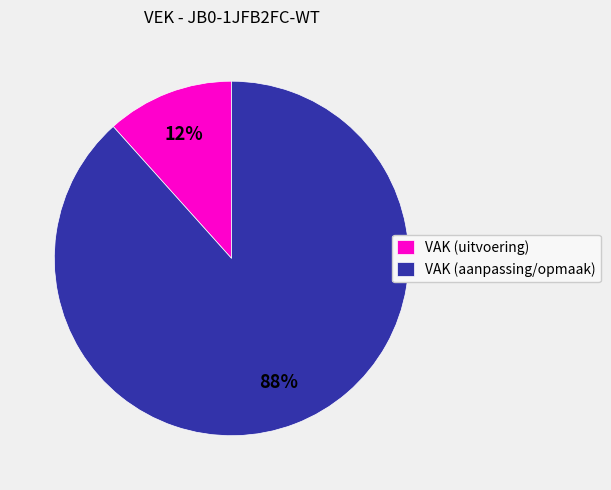

The VAK (aanpassing/opmaak) slice represents 88% of the pie. True or false?

True